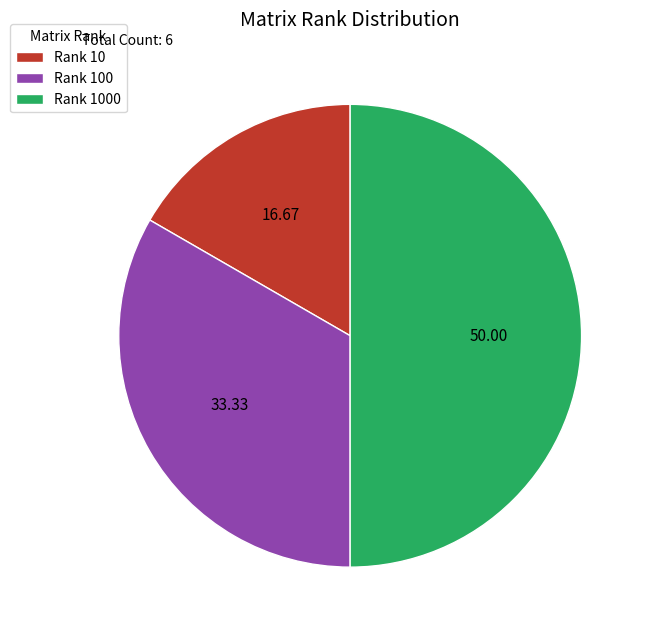

Count the number of slices in the pie.

3